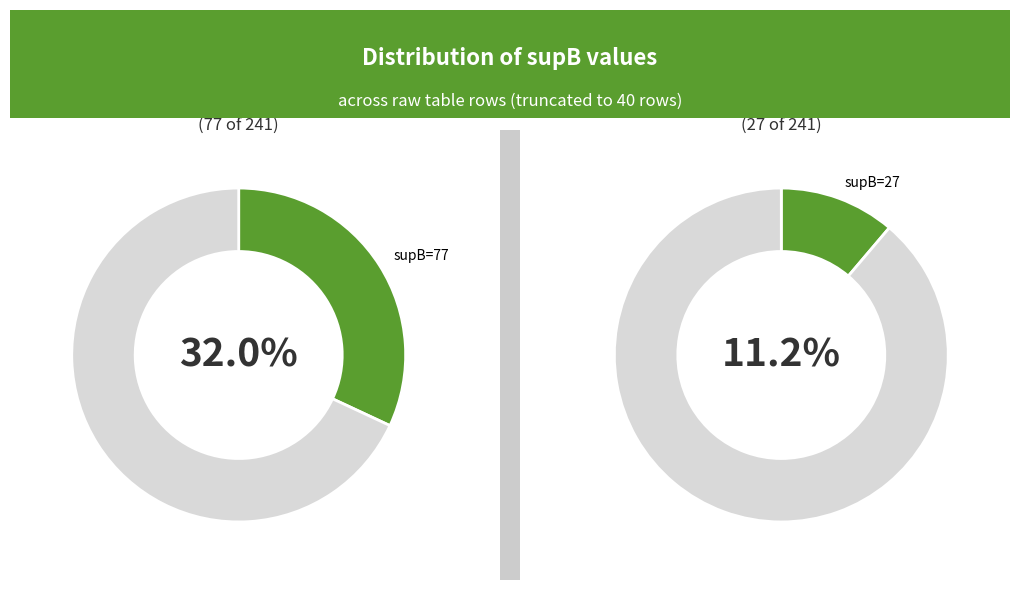

Does supB_21 represent more than half of the total?

No